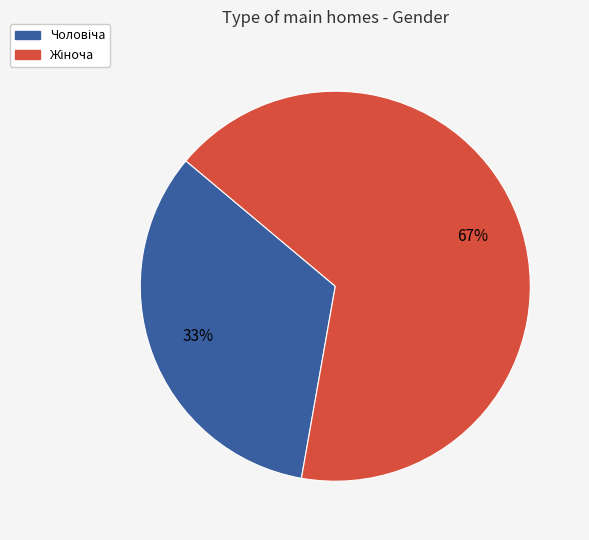

Is there a majority slice in this chart?

Yes